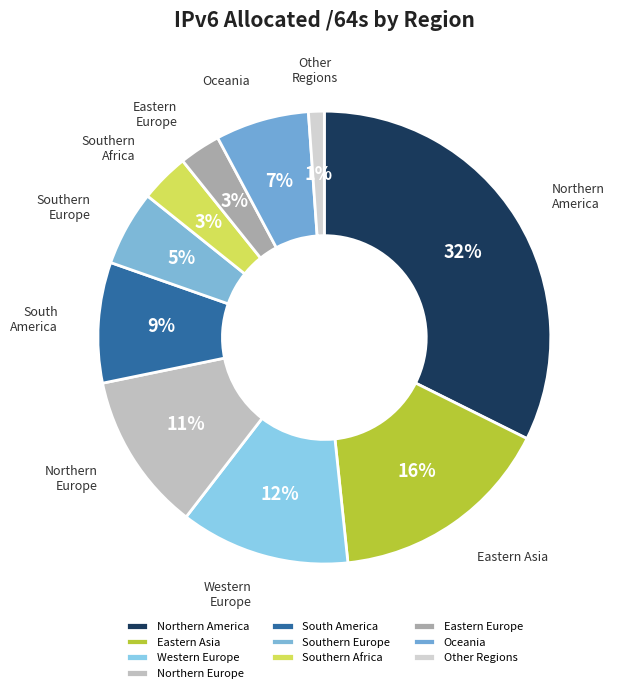

Is the sum of Other Regions and South America greater than half?

No